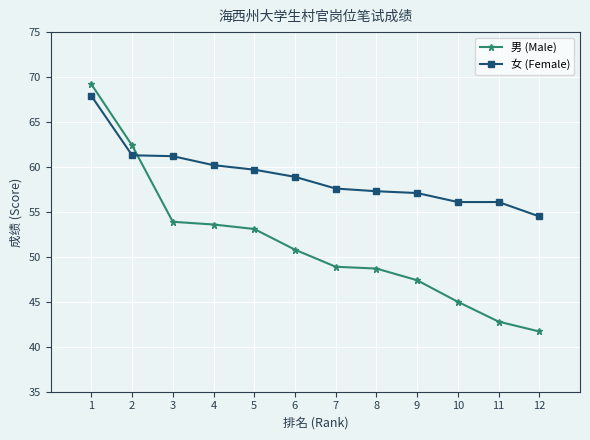

Does the chart display data point markers on the line(s)?

Yes